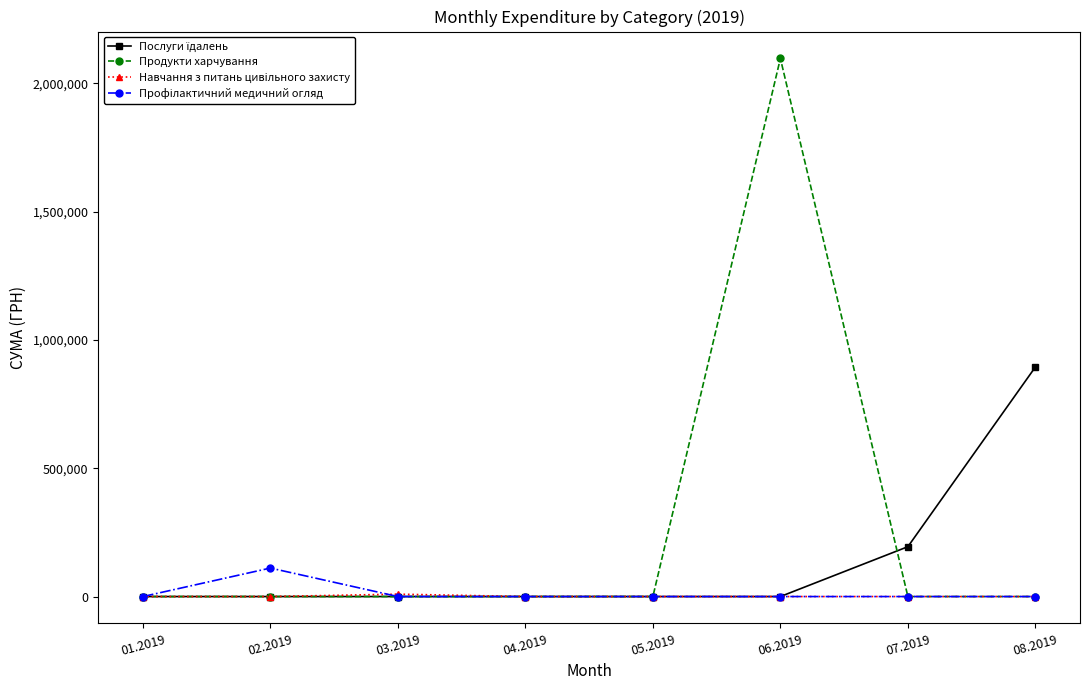

The value of Навчання з питань цивiльного захисту at 05.2019 is 0.0. True or false?

True